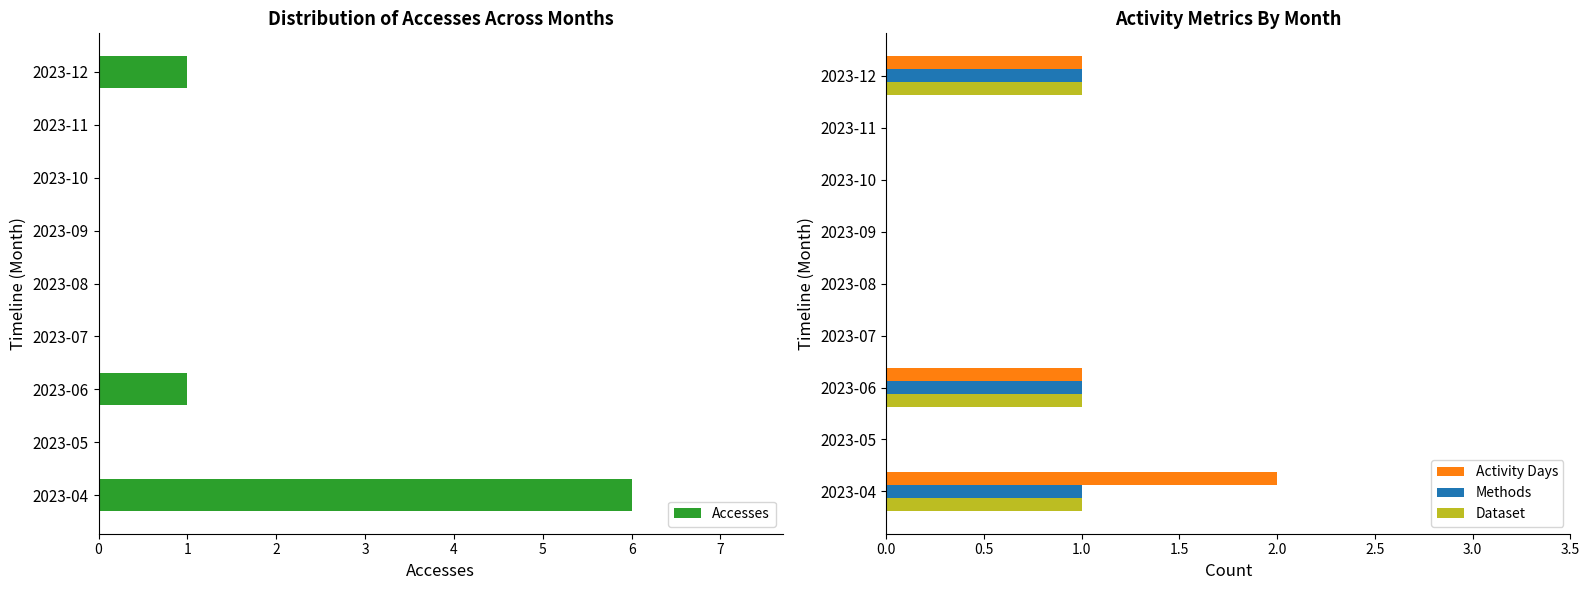

Which series has the largest total across all categories?

Accesses